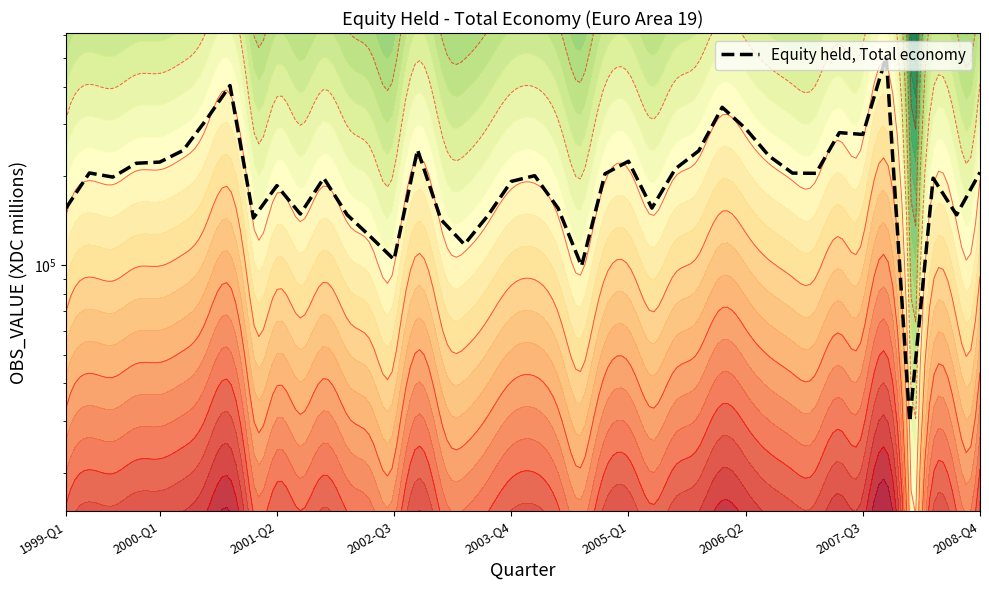

Reading left to right, transcribe all the data shown in this chart.

155979.6	204975.8	198541.2	221020.0	223001.9	244183.4	310888.5	404053.3	144582.9	185799.0	149044.0	196940.0	148061.6	124876.6	104598.3	245475.7	142778.4	117685.0	147178.6	191942.4	200695.4	155780.6	99527.1	203730.7	224450.0	156072.5	211646.0	243480.2	341253.6	289242.1	233766.2	204747.8	204402.3	280350.5	276378.4	506145.4	29693.8	196888.0	148094.2	205974.2